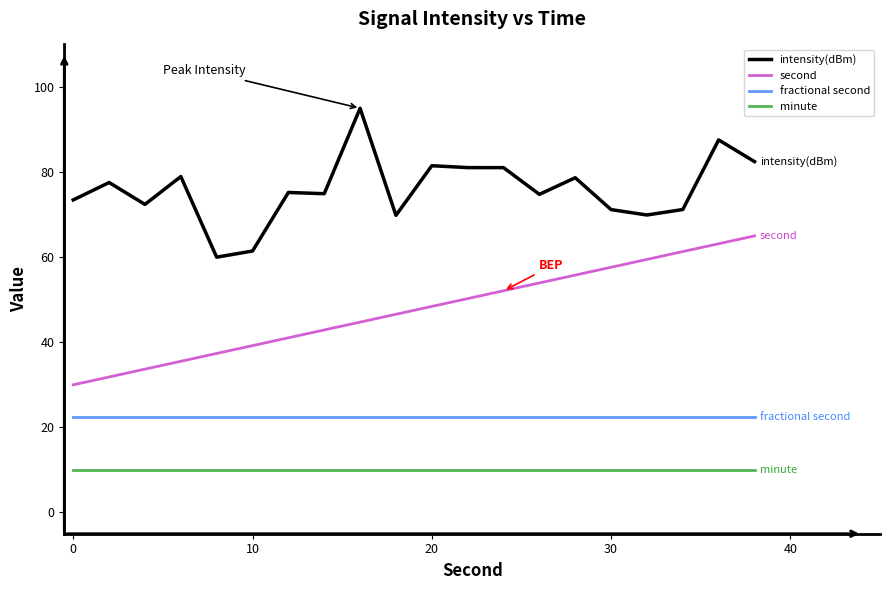

Which series has the largest total across all categories?

intensity(dBm)